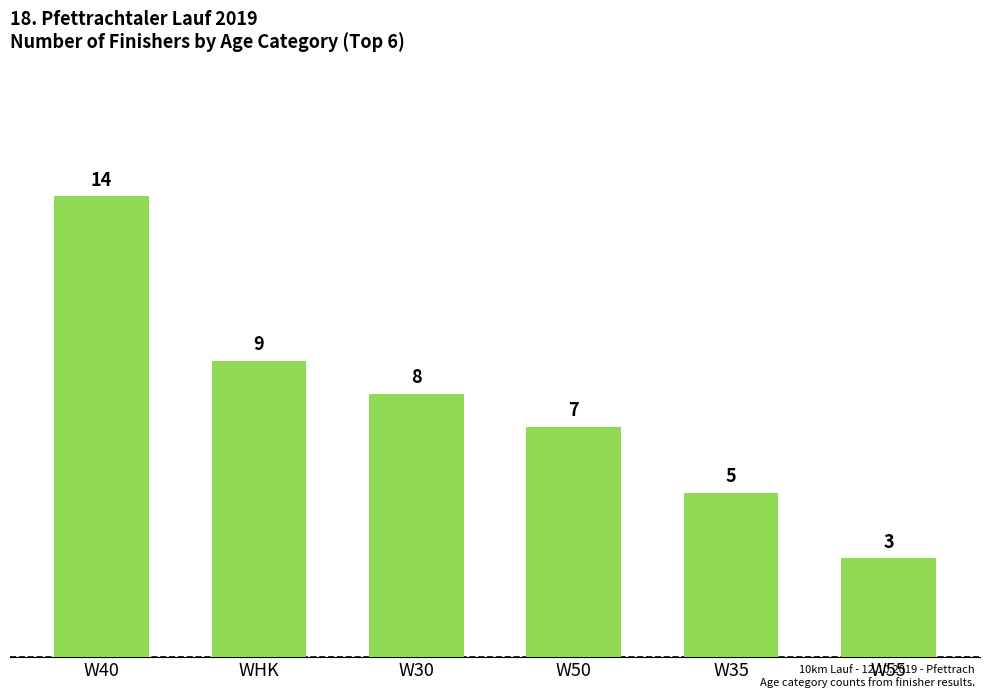

Count the number of categories in the chart.

6